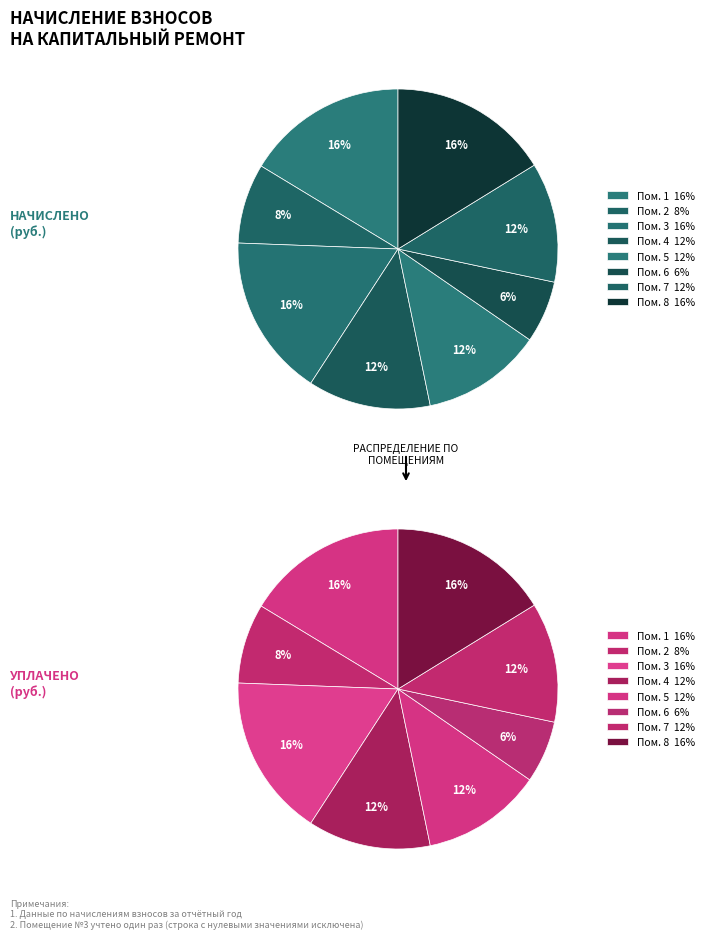

Is it true that 7 is 12% of the pie?

True